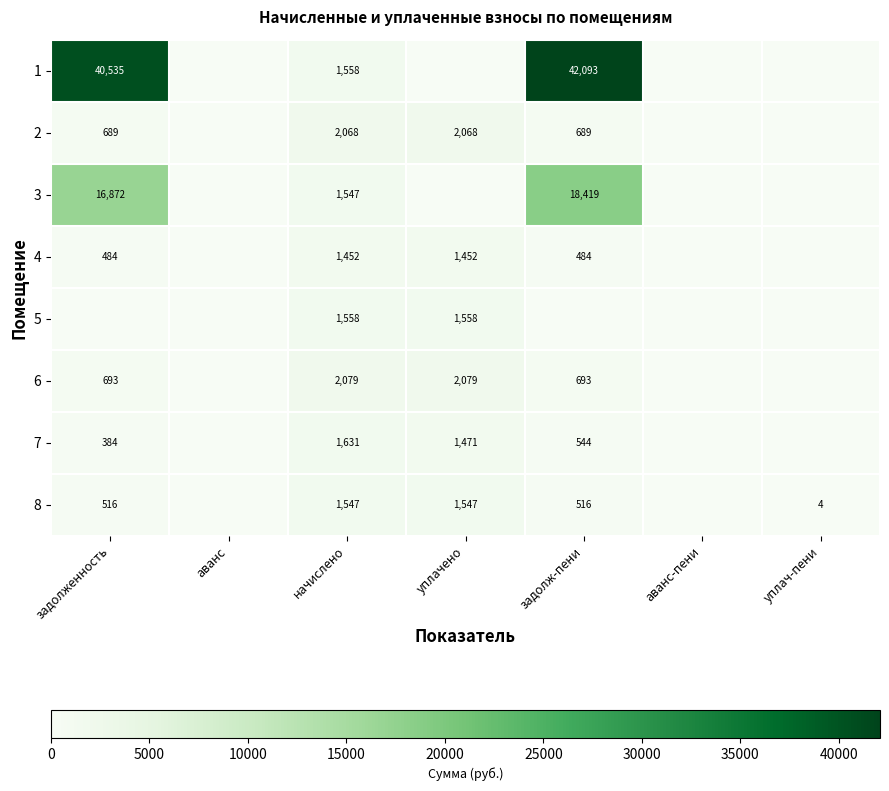

Is it true that 8 equals 516 at задолж-пени?

True